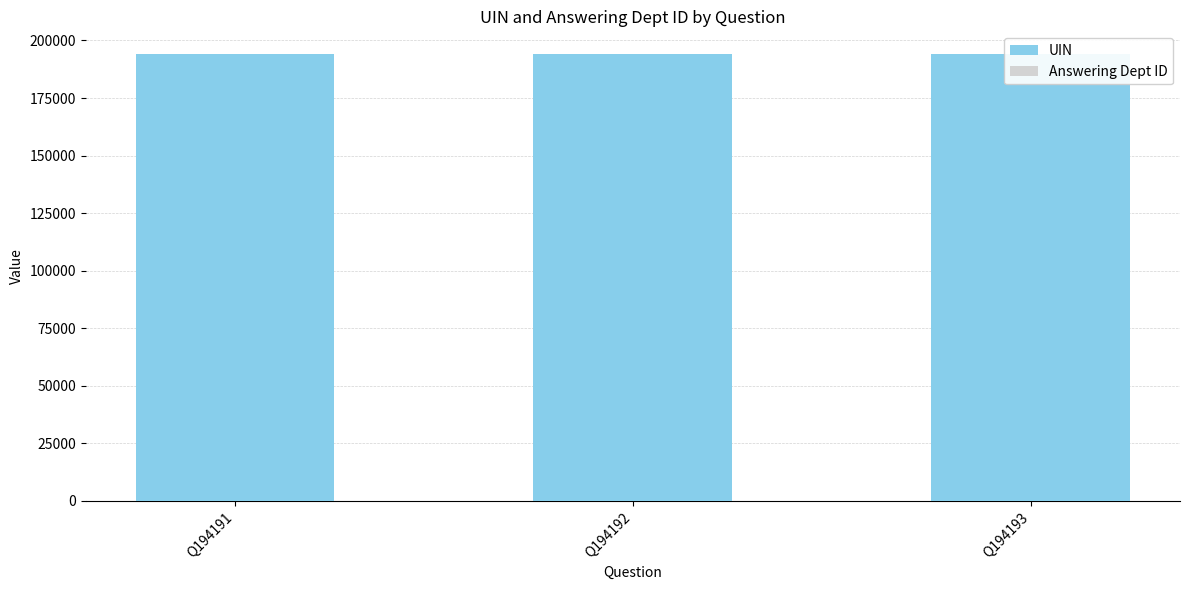

Reading left to right, transcribe all the data shown in this chart.

UIN: 194191	194192	194193
Answering Dept ID: 1	1	60